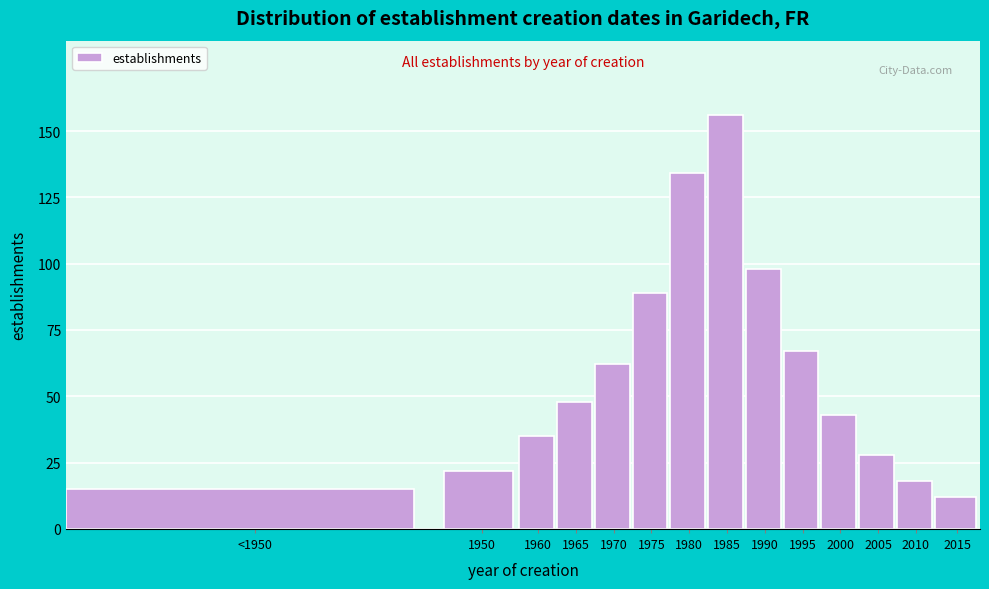

Reading right to left, what are all the values shown in this chart?

2015=12	2010=18	2005=28	2000=43	1995=67	1990=98	1985=156	1980=134	1975=89	1970=62	1965=48	1960=35	1950=22	<1950=15